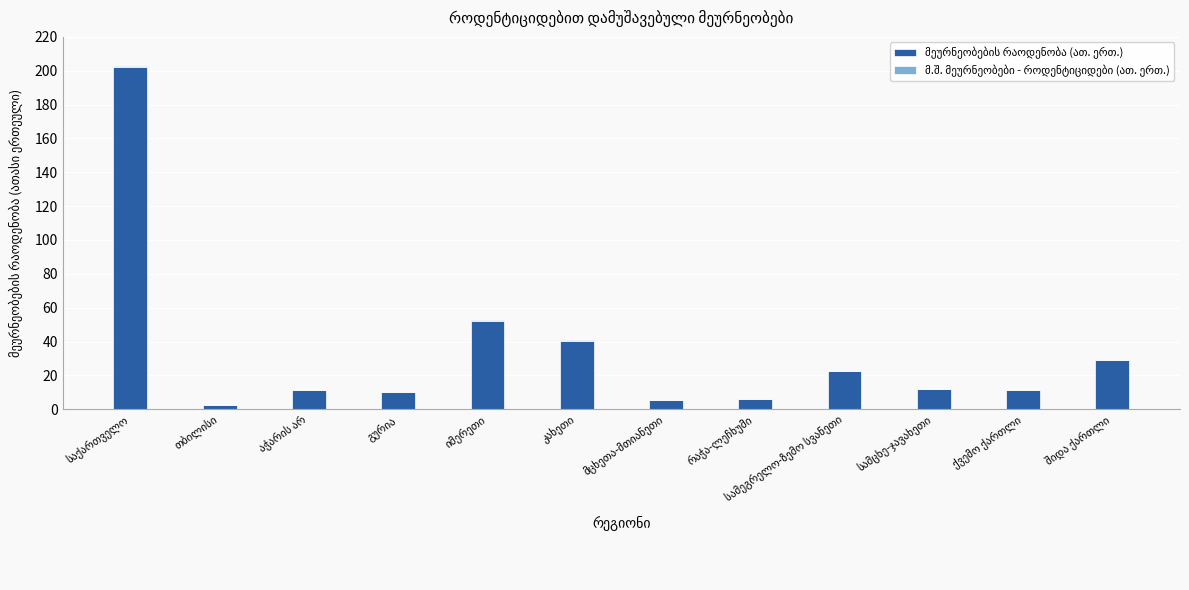

What is the difference between the maximum and second lowest values in the მეურნეობების რაოდენობა (ათ. ერთ.) series?

197.0